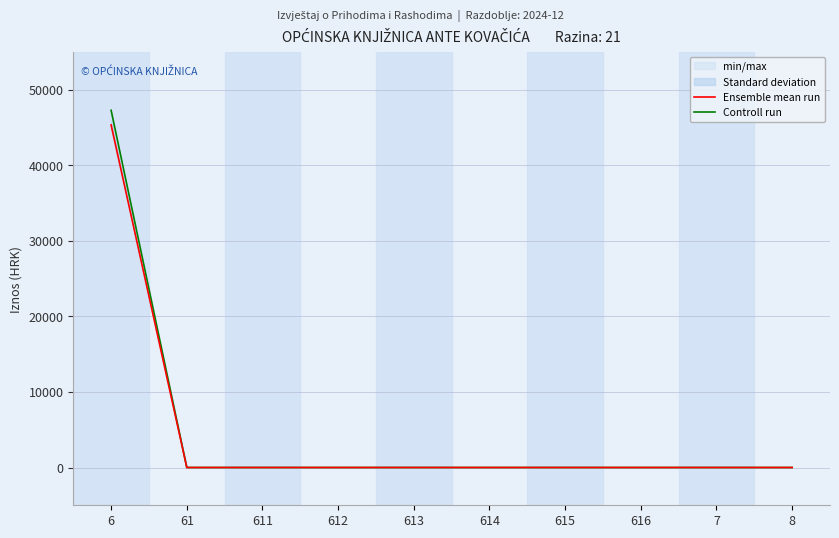

Reading left to right, extract all data points from this chart.

Ensemble mean run: 6=45360.0	61=0.0	611=0.0	612=0.0	613=0.0	614=0.0	615=0.0	616=0.0	7=0.0	8=0.0
Controll run: 6=47298.7	61=0.0	611=0.0	612=0.0	613=0.0	614=0.0	615=0.0	616=0.0	7=0.0	8=0.0